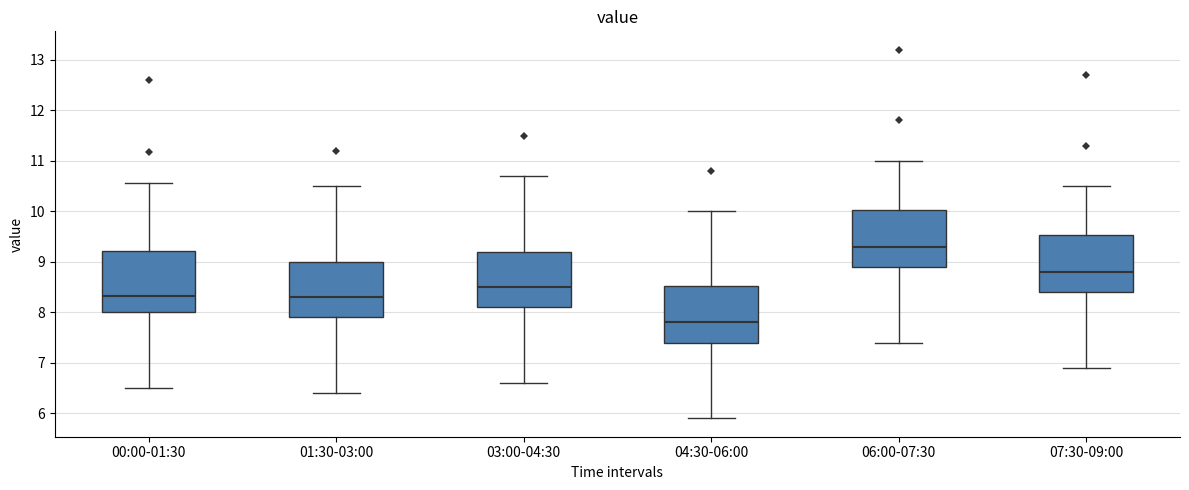

Reading left to right, transcribe this box plot: for each box, give where its median line is, the range the box spans, and where its two whiskers end, as read against the y-axis. The values are not printed on the chart, so give them approximately, as read against the axis.

00:00-01:30: median 8.3, box 8.0 to 9.2, whiskers 6.5 to 10.6
01:30-03:00: median 8.3, box 7.9 to 9.0, whiskers 6.4 to 10.5
03:00-04:30: median 8.5, box 8.1 to 9.2, whiskers 6.6 to 10.7
04:30-06:00: median 7.8, box 7.4 to 8.5, whiskers 5.9 to 10.0
06:00-07:30: median 9.3, box 8.9 to 10.0, whiskers 7.4 to 11.0
07:30-09:00: median 8.8, box 8.4 to 9.5, whiskers 6.9 to 10.5